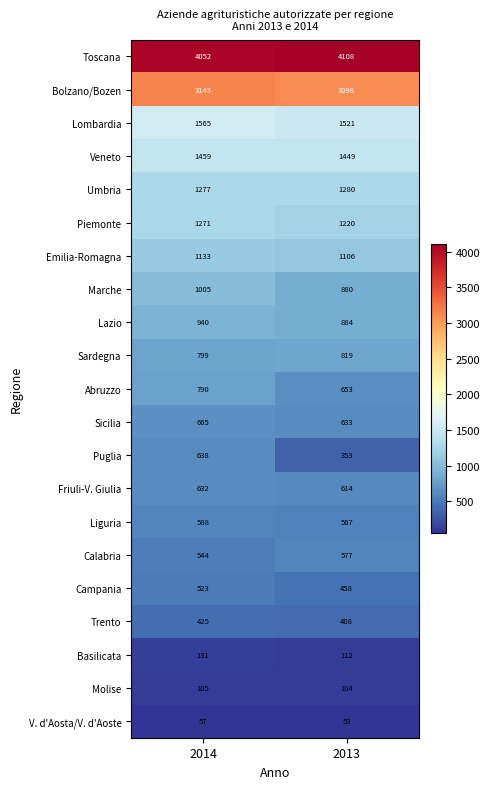

At which category is the sum across all series the highest?

2014